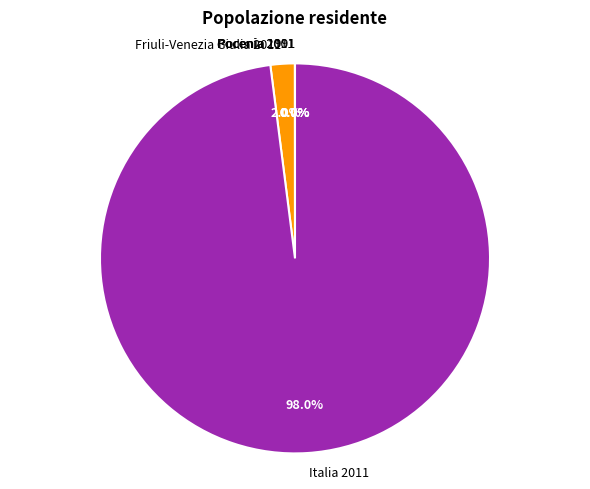

Which category has the biggest portion of the pie?

Italia 2011